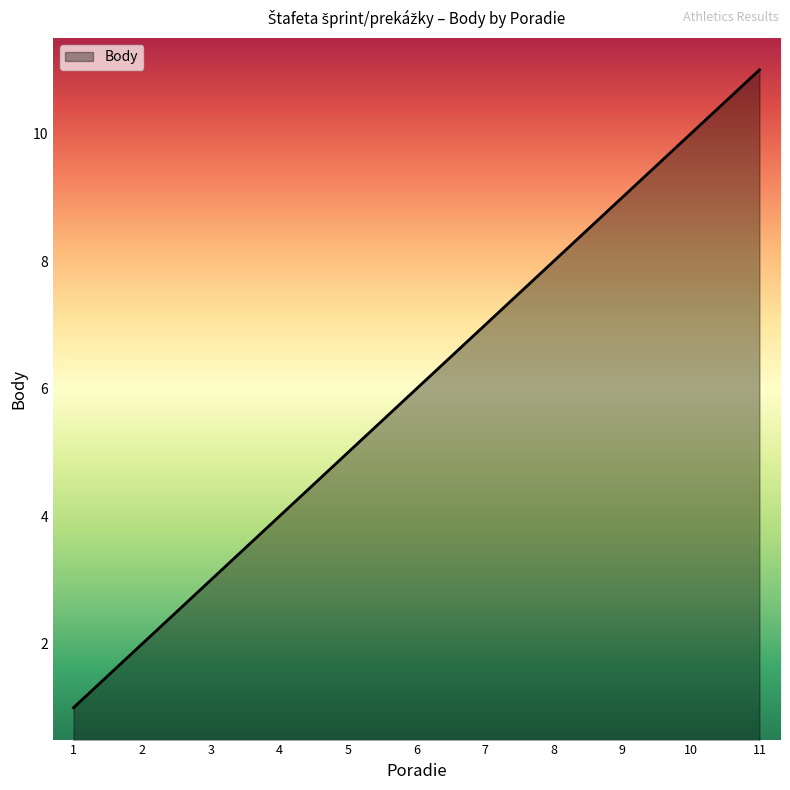

True or false: the data shows 4 at 4.

True